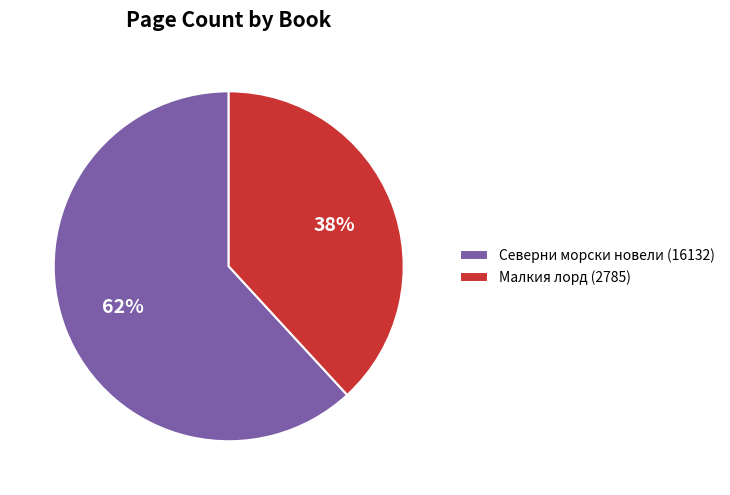

What is the largest slice in the pie chart?

Северни морски новели (16132)